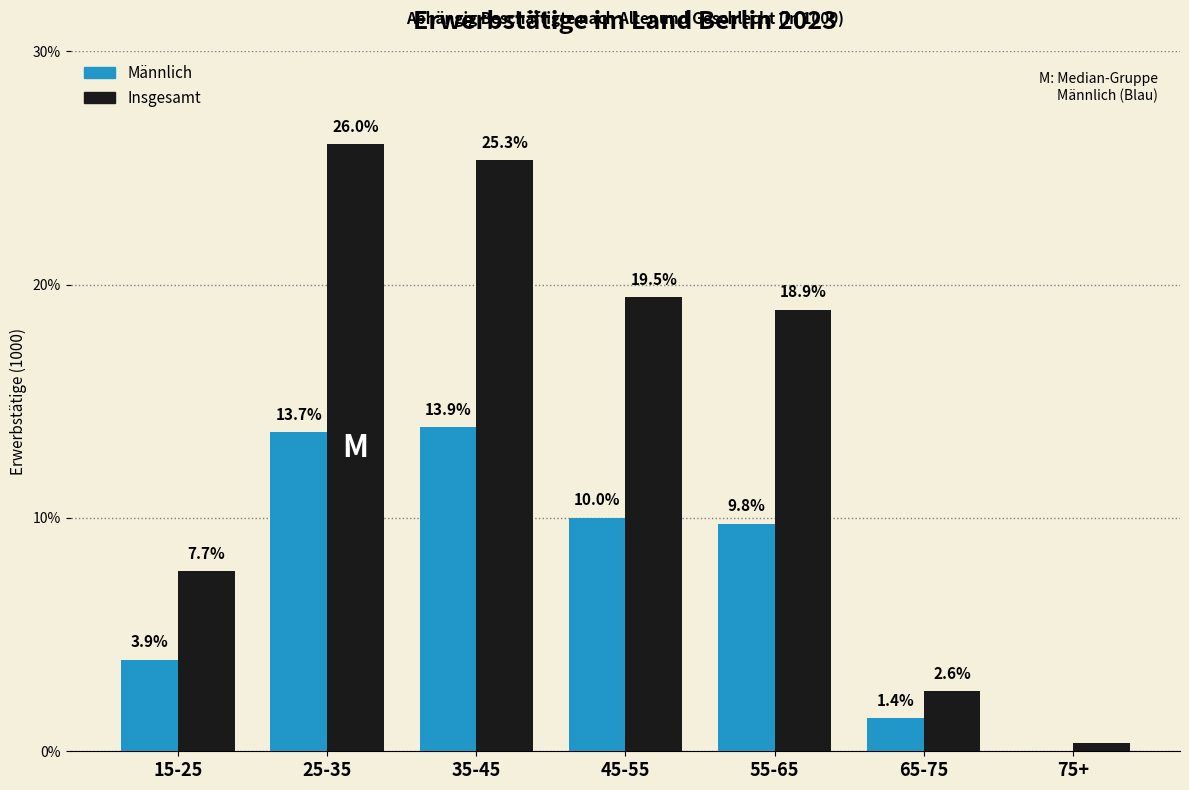

What is the sum of the Insgesamt values at 15-25 and 25-35?

33.7